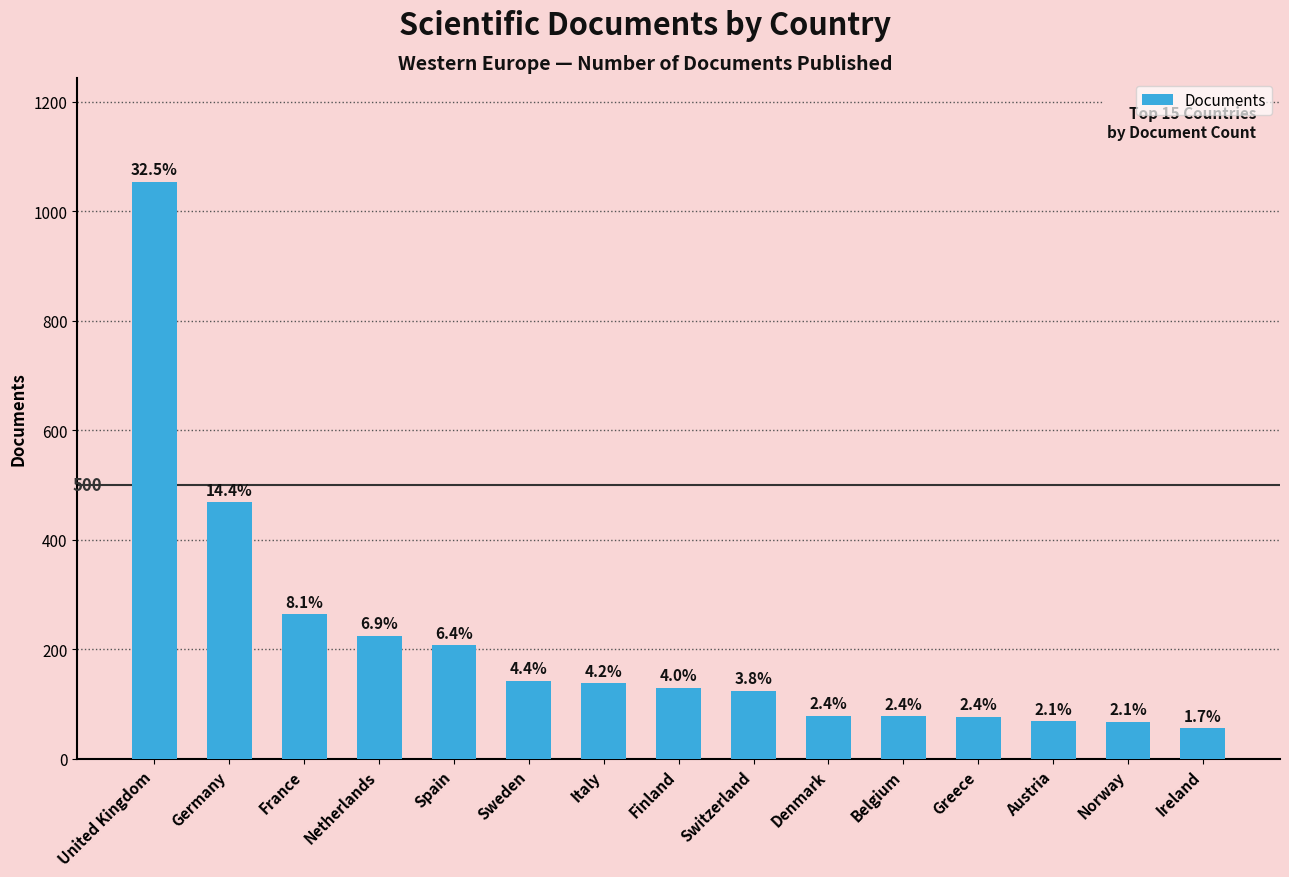

Reading right to left, list all the values displayed in this chart.

Ireland=56	Norway=68	Austria=69	Greece=77	Belgium=78	Denmark=79	Switzerland=125	Finland=130	Italy=138	Sweden=143	Spain=208	Netherlands=225	France=264	Germany=469	United Kingdom=1054